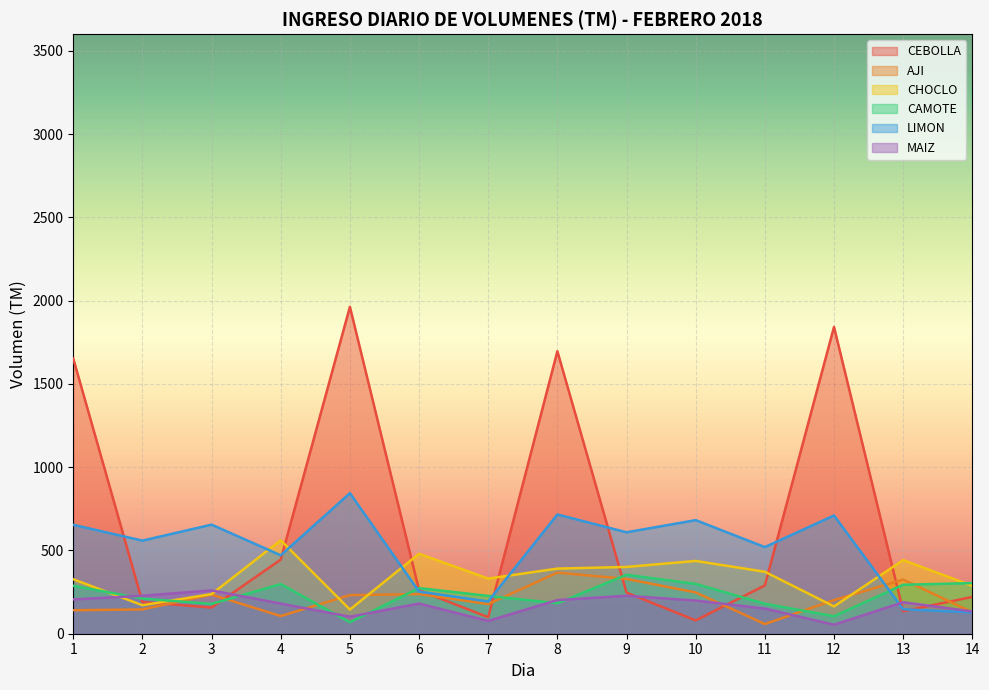

What is the difference between the LIMON values at 4 and 12?

239